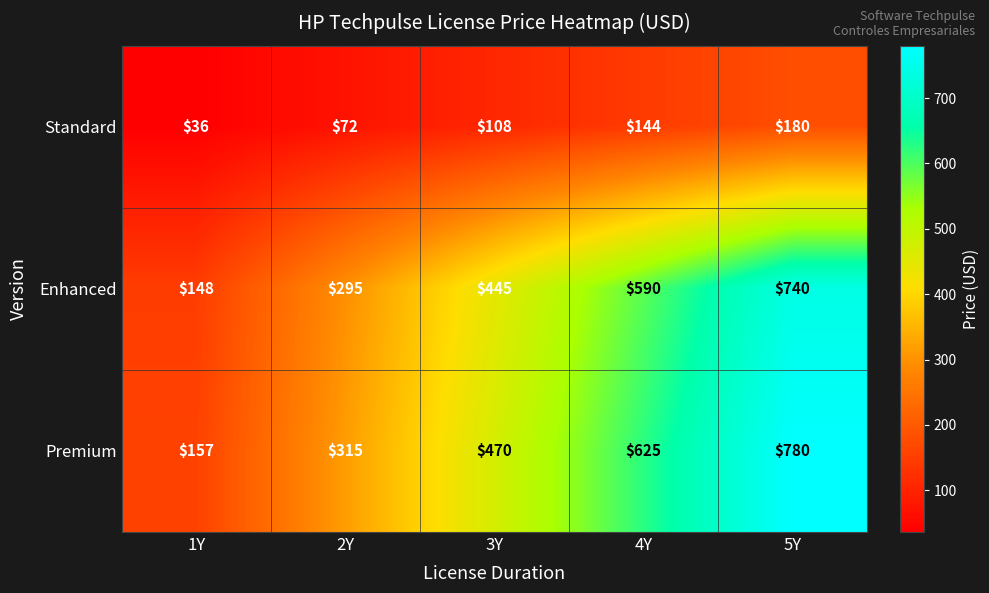

Which series changed the most between 1Y and 4Y?

Premium